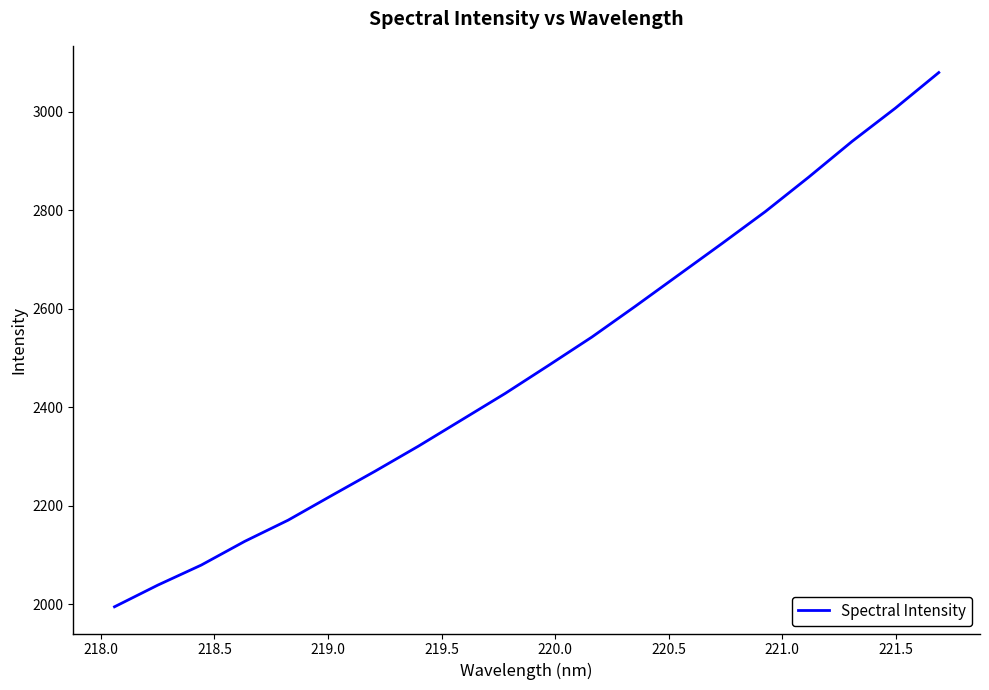

What is the minimum value shown in the chart?

1994.6